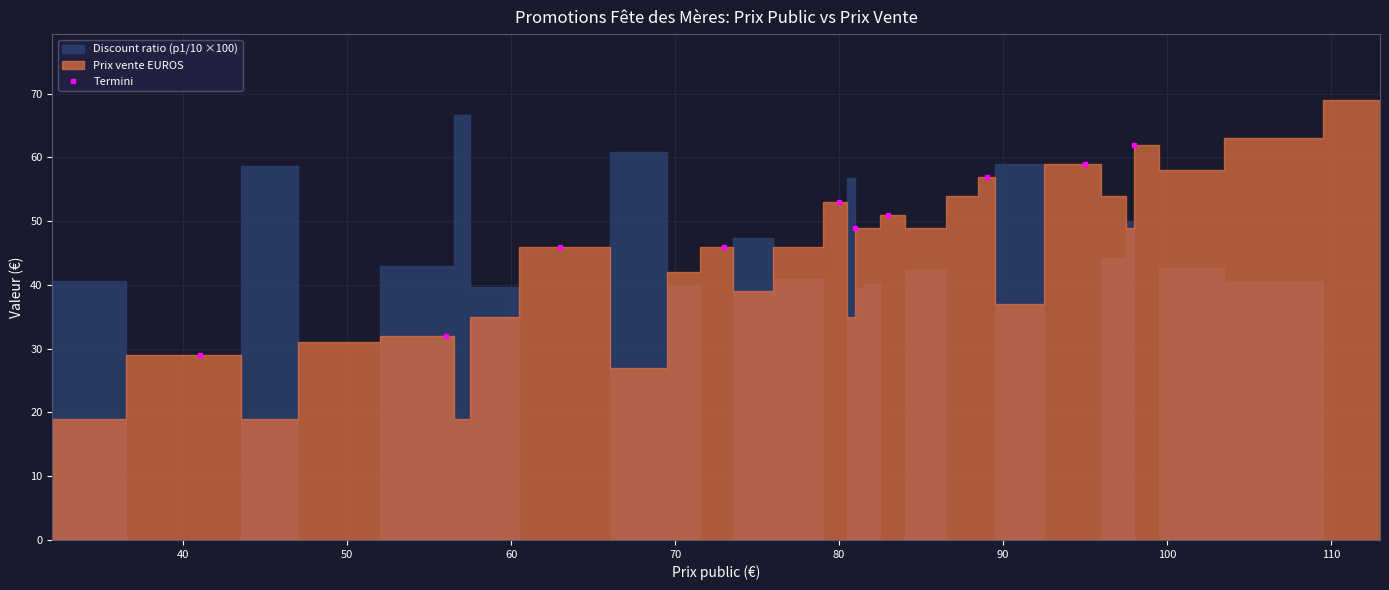

What is the lowest value of the Termini series?

29